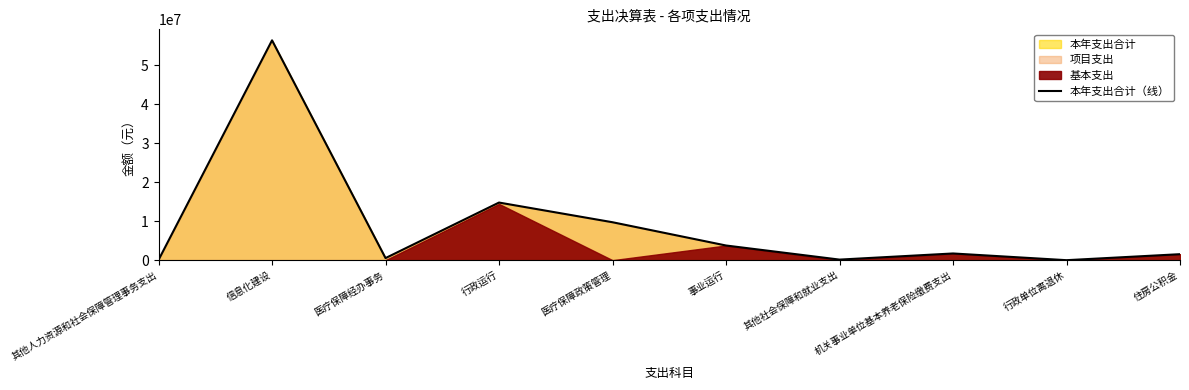

What is the change in value from 信息化建设 to 行政单位离退休?

-56422059.0